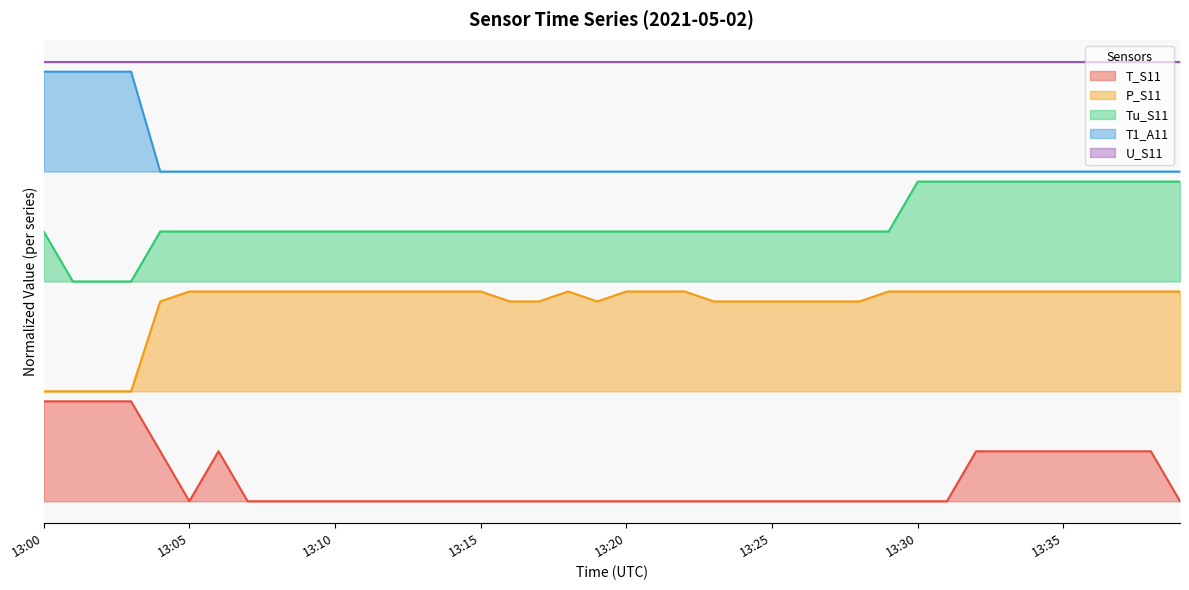

What is the sum of all P_S11 values?

79.0